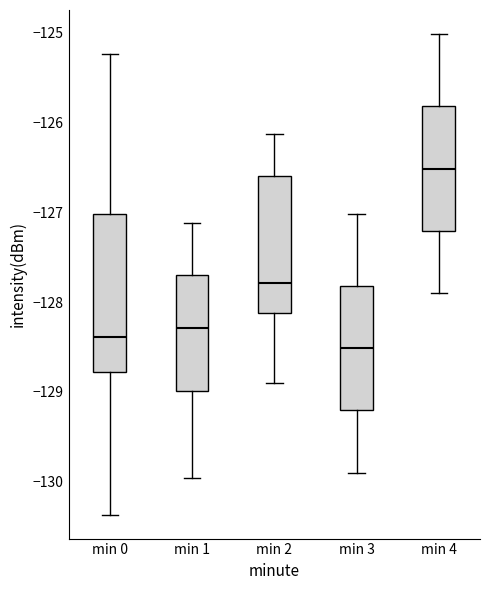

Reading left to right, read every box against the y-axis: the position of its median line, the range the box covers, and the ends of its whiskers. The values are not printed on the chart, so give them approximately, as read against the axis.

min 0: median -128.4, box -128.8 to -127.0, whiskers -130.4 to -125.2
min 1: median -128.3, box -129.0 to -127.7, whiskers -130.0 to -127.1
min 2: median -127.8, box -128.1 to -126.6, whiskers -128.9 to -126.1
min 3: median -128.5, box -129.2 to -127.8, whiskers -129.9 to -127.0
min 4: median -126.5, box -127.2 to -125.8, whiskers -127.9 to -125.0